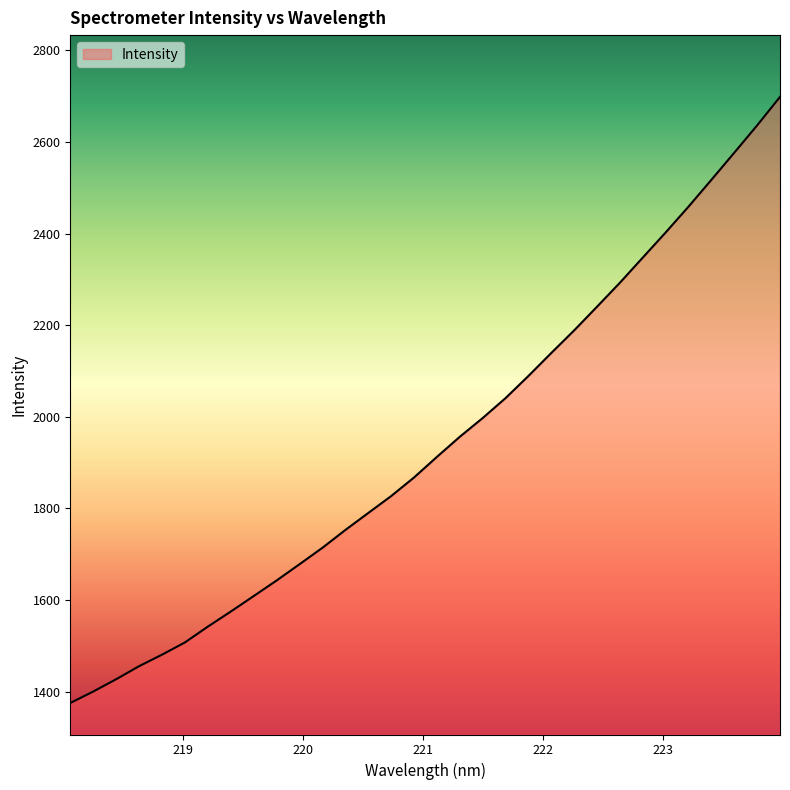

What is the difference between the maximum and minimum values?

1323.4